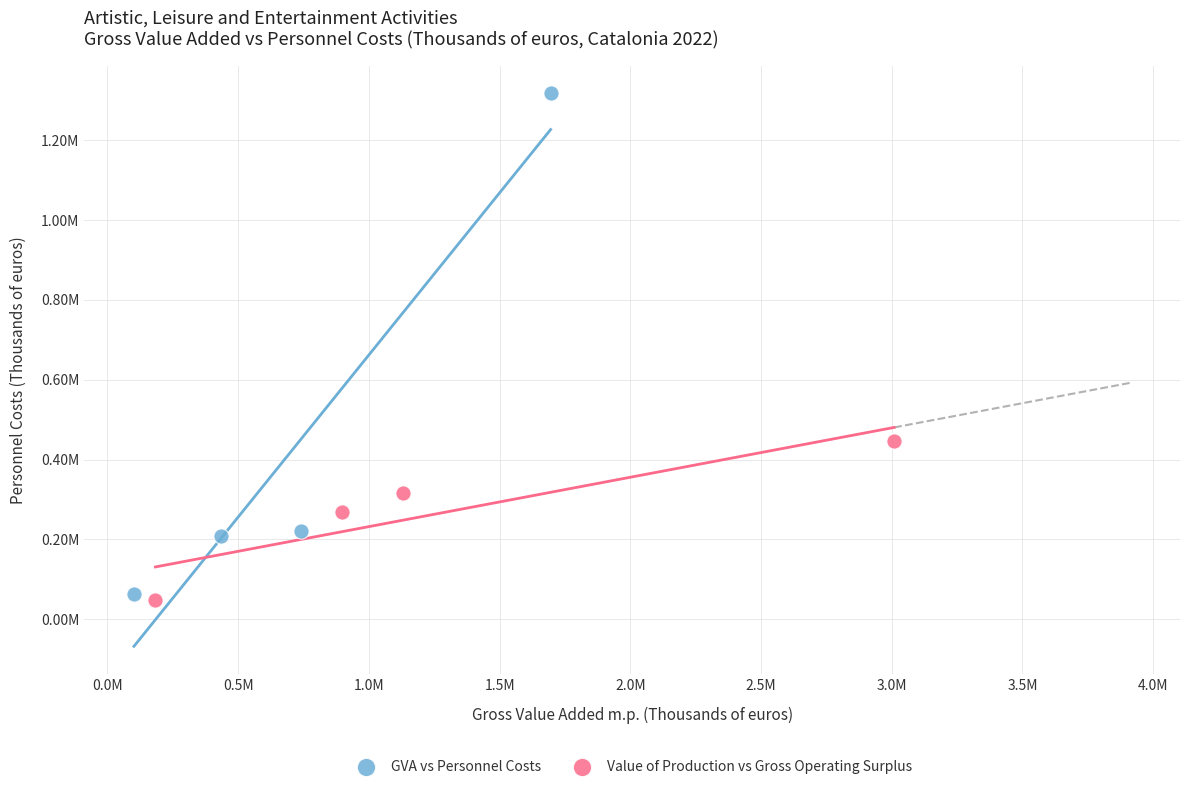

Which series has the largest Y range (max minus min)?

GVA vs Personnel Costs